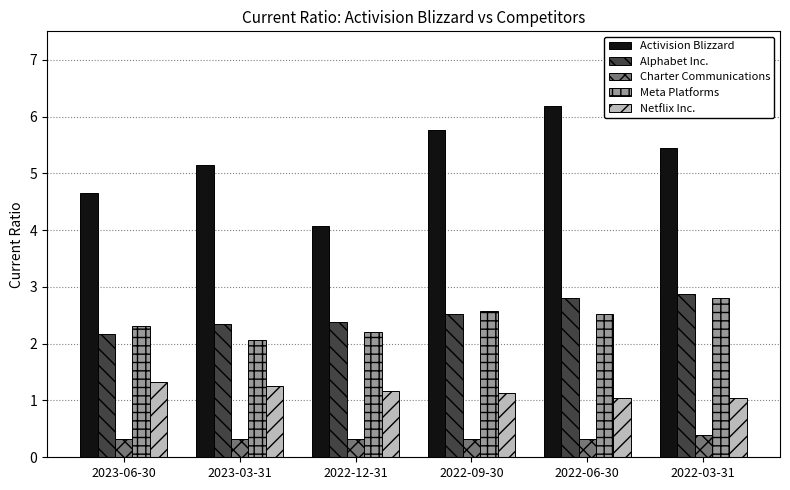

What is the difference between the maximum and minimum values in the Activision Blizzard series?

2.1